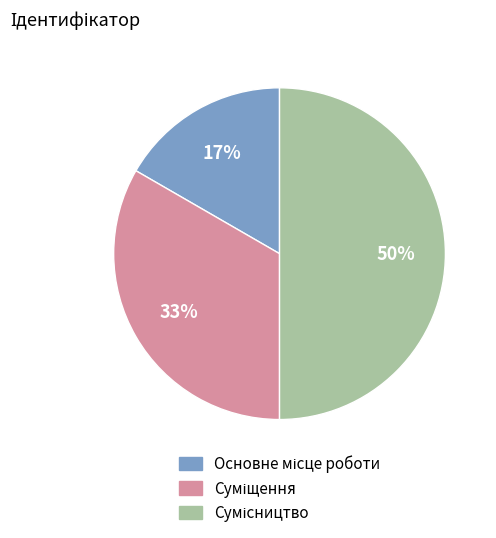

Count the number of slices in the pie.

3